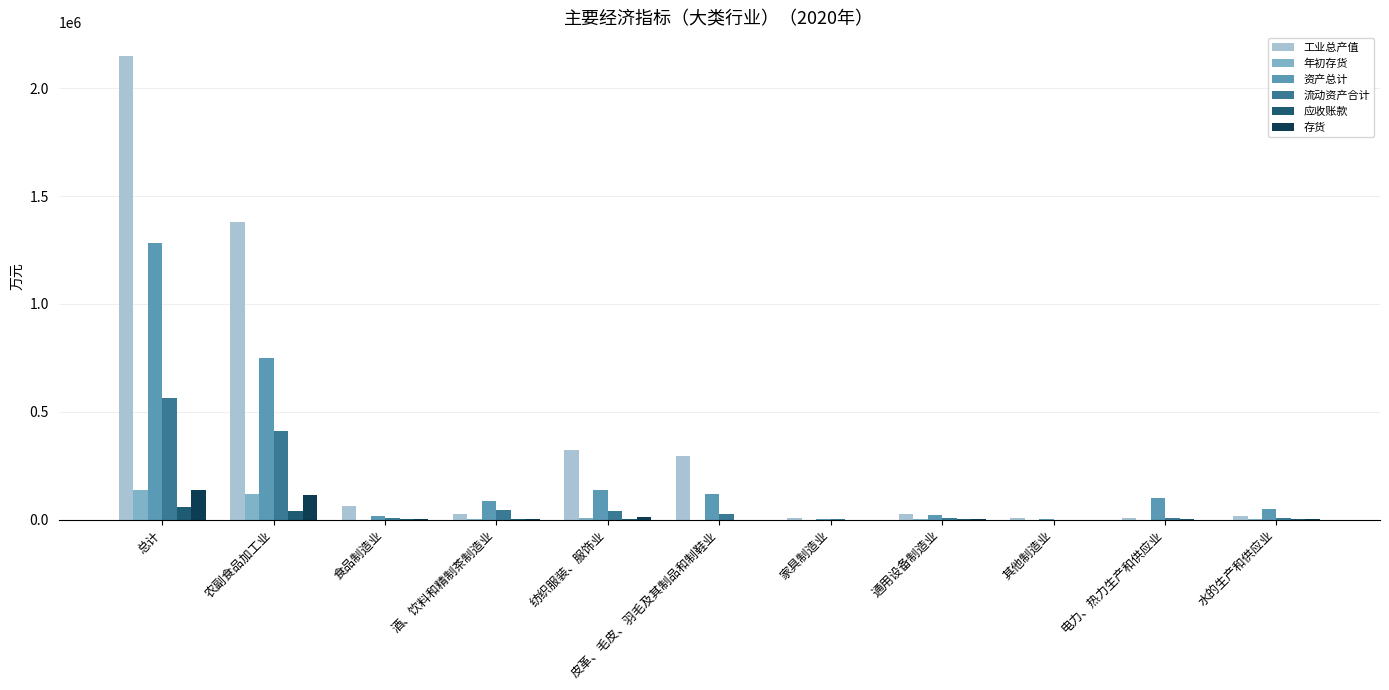

What value does the 工业总产值 series have at 总计?

2151297